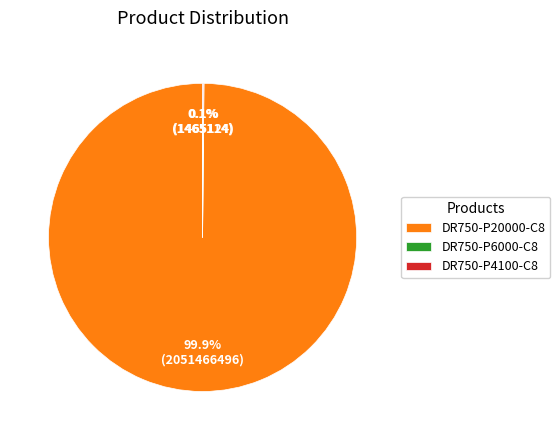

Which category has the biggest portion of the pie?

DR750-P20000-C8